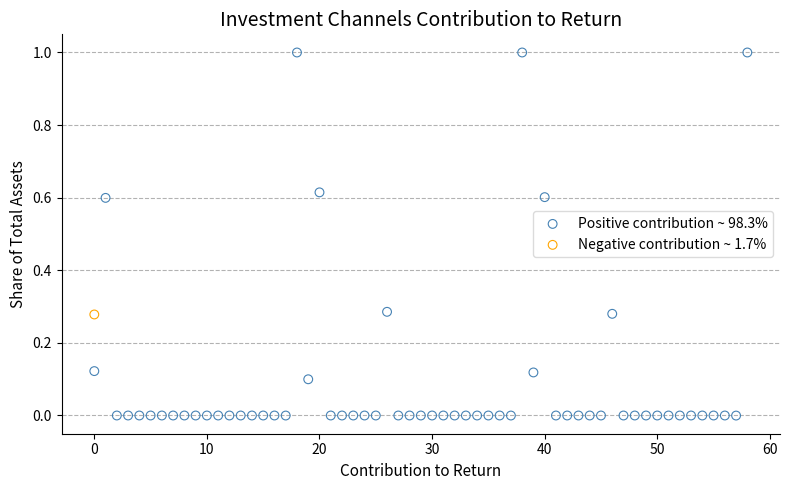

What are all the series names shown in the legend?

Positive contribution ~ 98.3%, Negative contribution ~ 1.7%